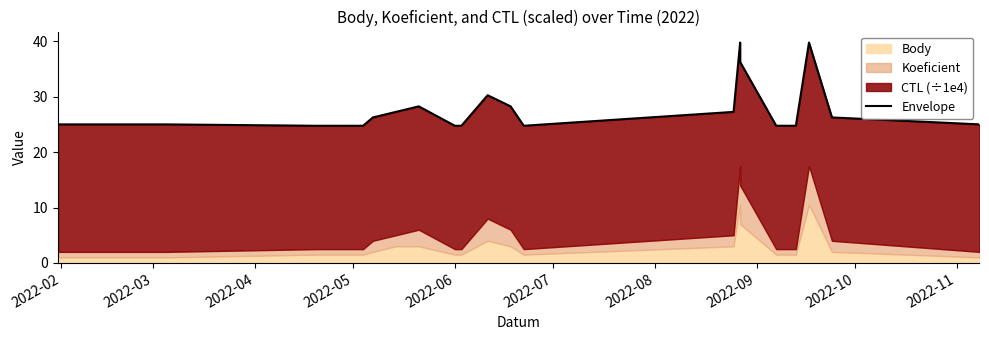

The value at 10 is 5.8. True or false?

False